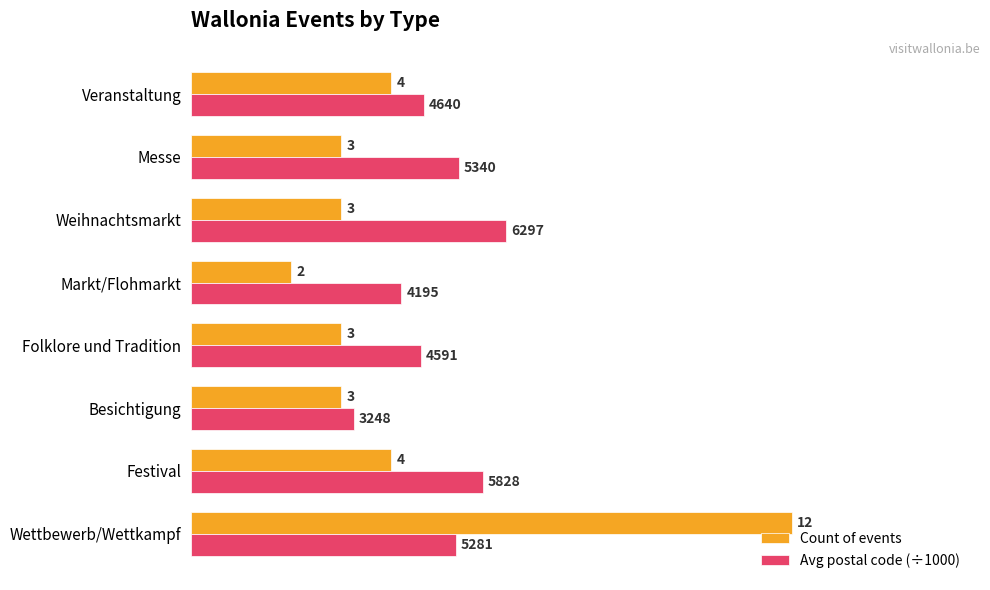

What is the maximum value for Avg postal code (÷1000)?

6.3